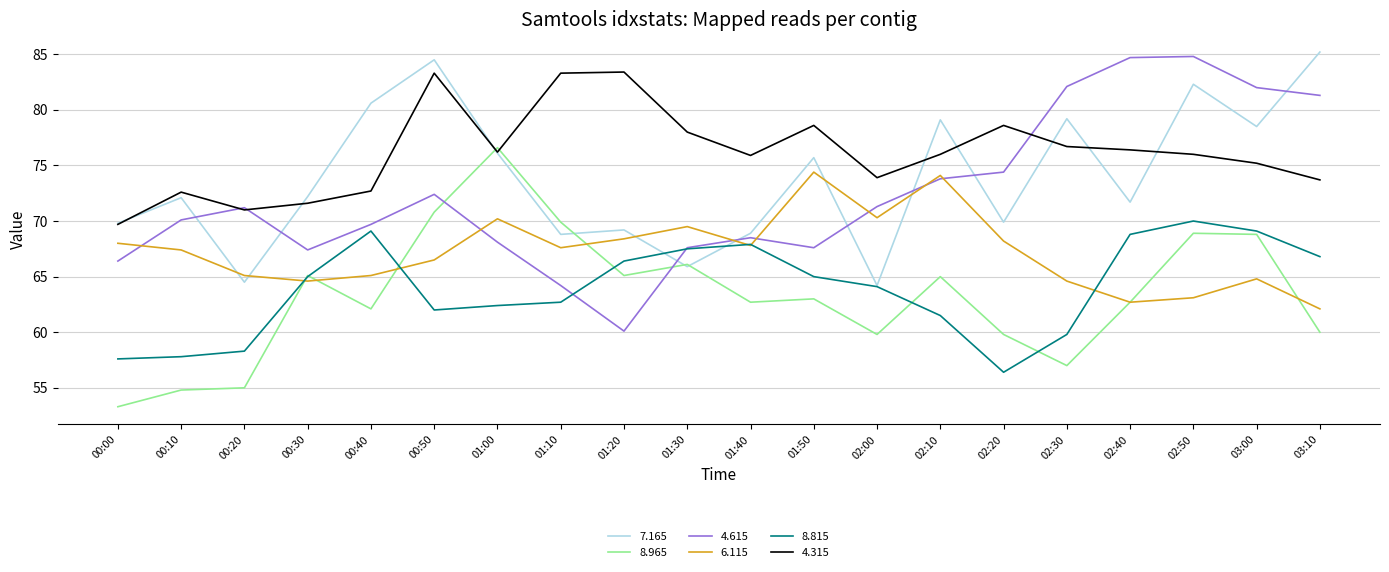

Which series changed the most between 00:10 and 01:30?

8.965